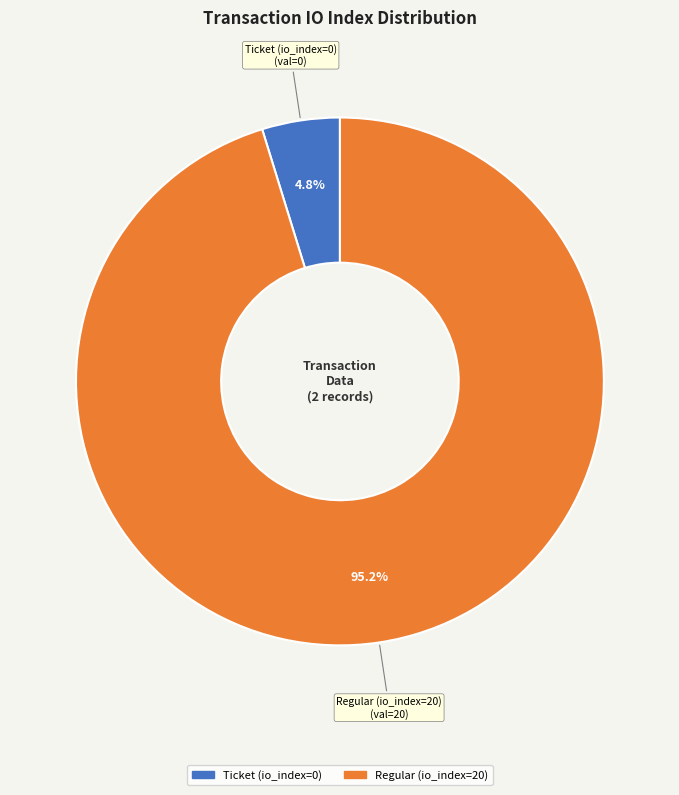

Count the number of slices in the pie.

2